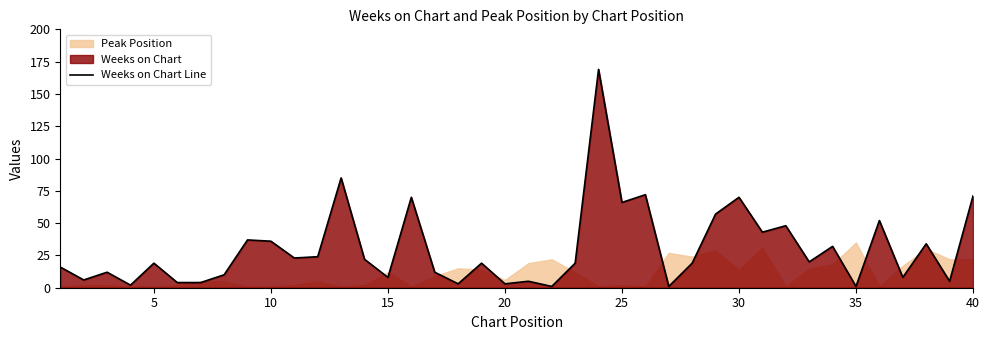

Is it true that Weeks on Chart Line equals 36 at 10?

True